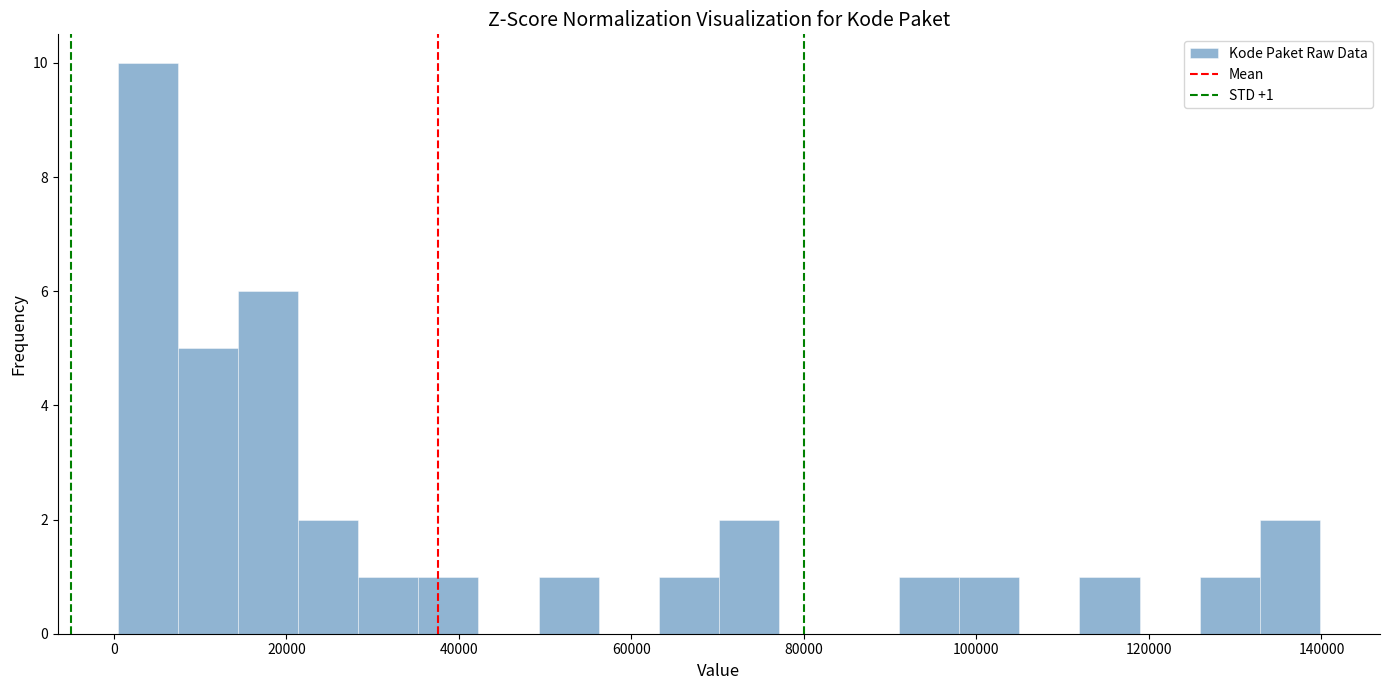

Read against the x-axis, roughly where is the centre of the tallest bar?

4000